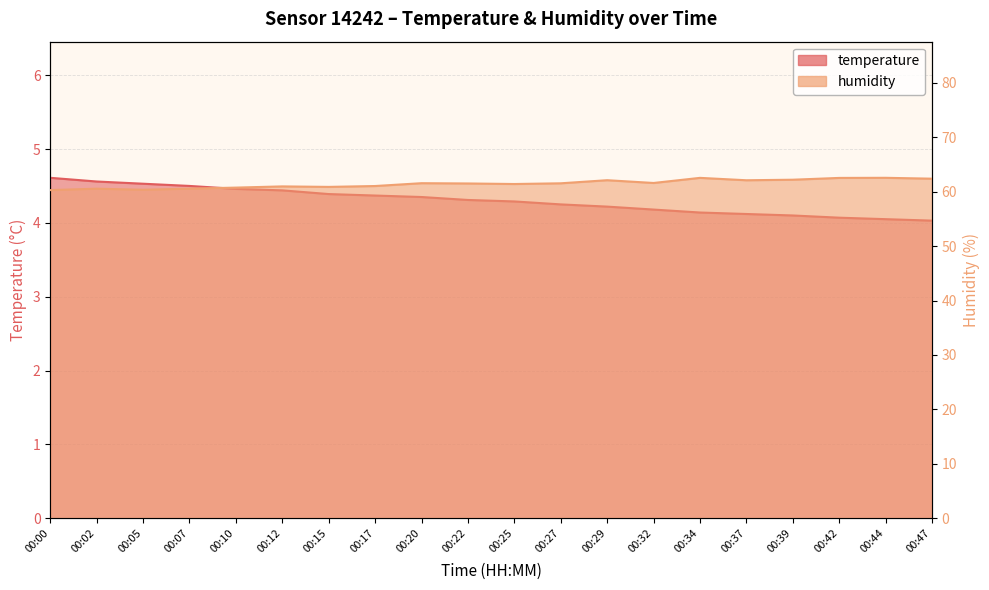

How many lines are shown in the chart?

2